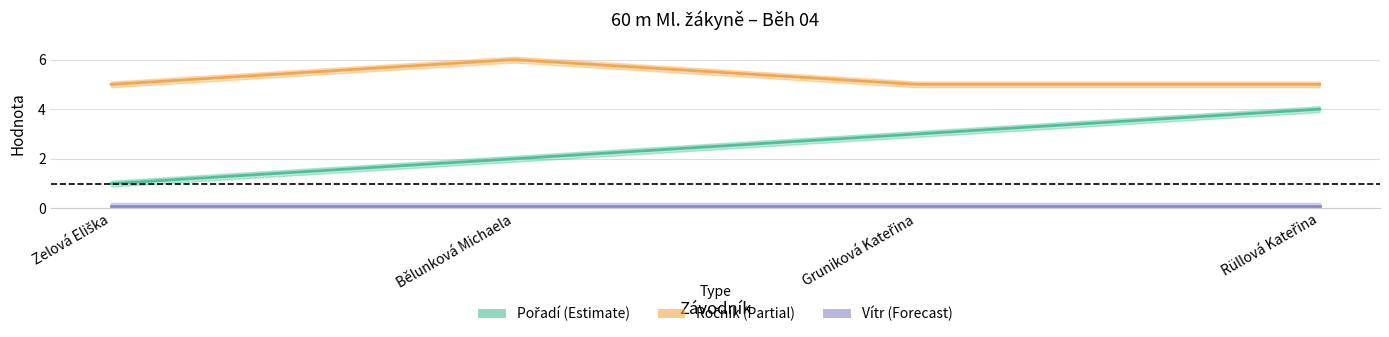

List the series in order of their overall mean, lowest first.

Vítr, Pořadí, Ročník